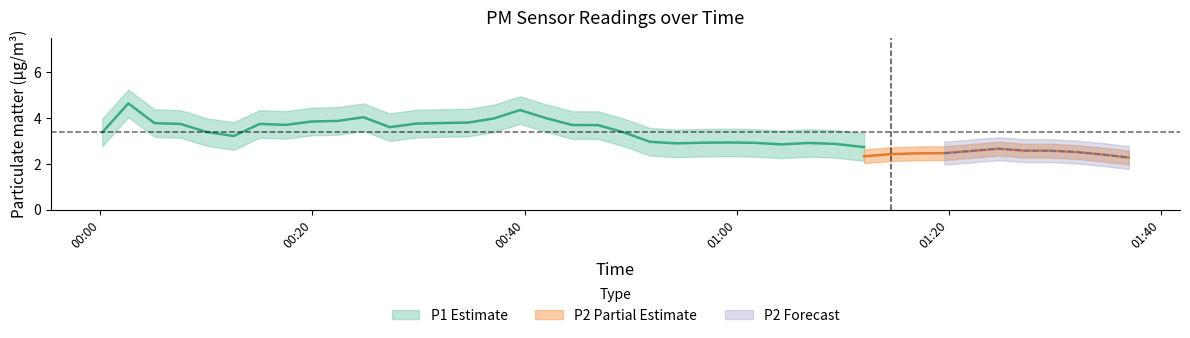

How many interior local peaks does the P1 series have?

13